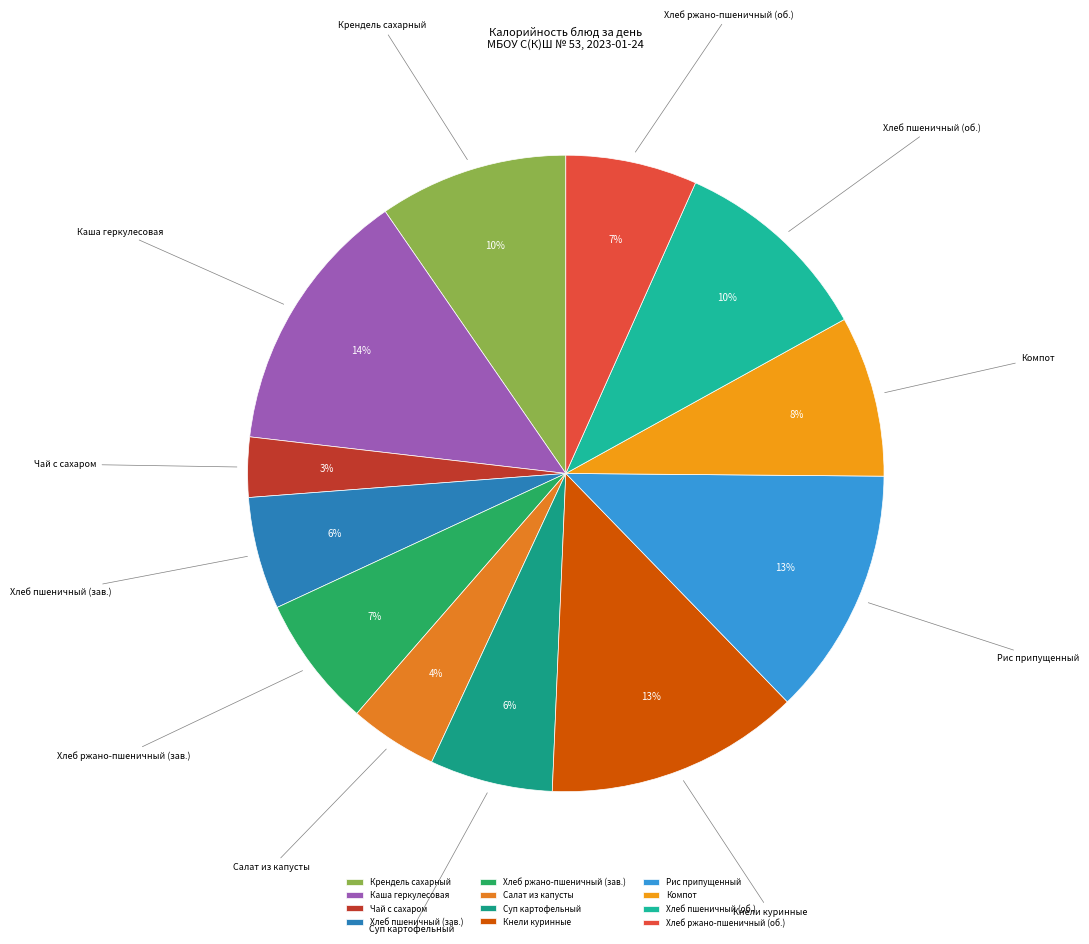

True or false: Салат из капусты accounts for 4% of the total.

True